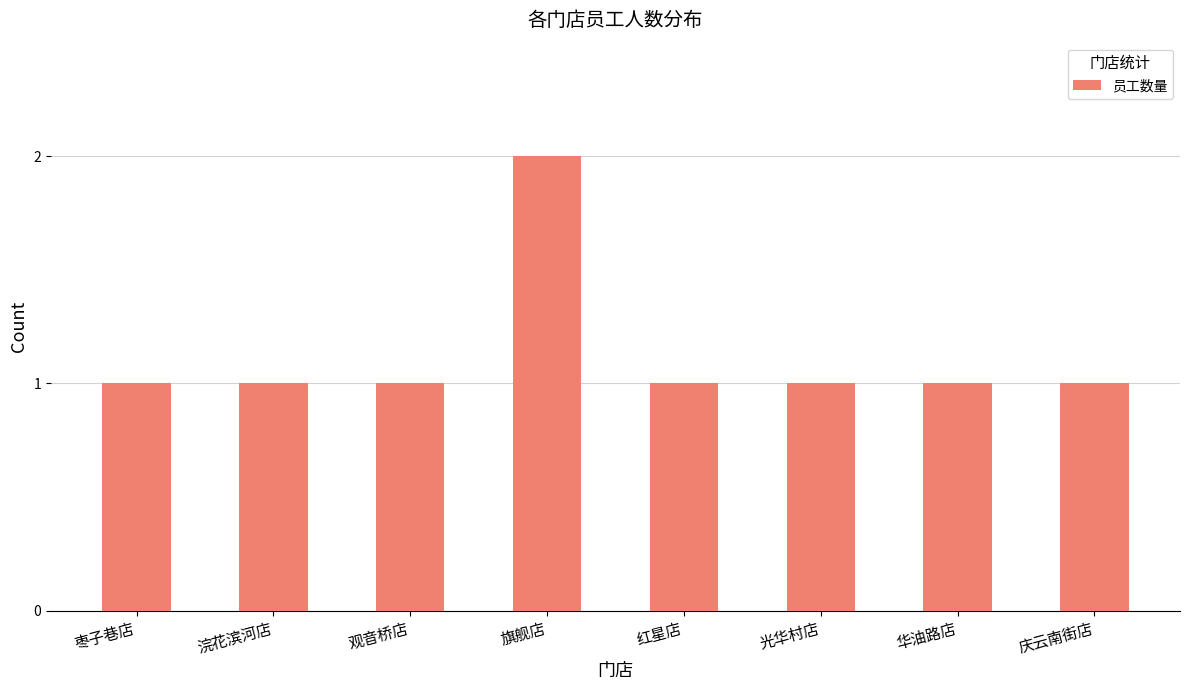

Approximately how many times larger is the value at 红星店 compared to 光华村店?

1.0